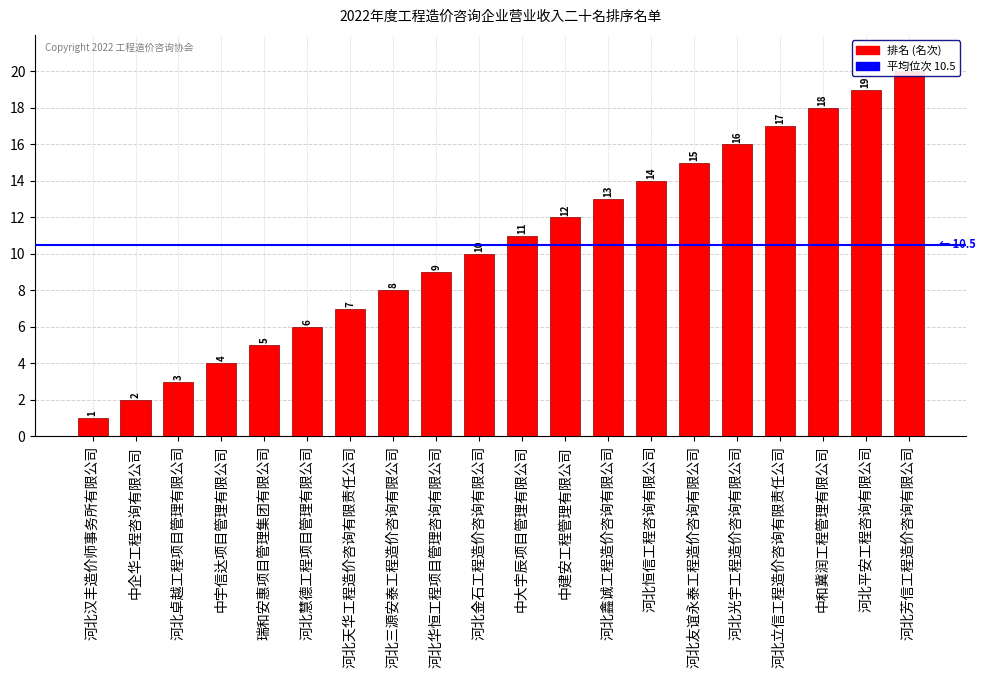

Approximately how many times larger is the value at 河北芳信工程造价咨询有限公司 compared to 河北友谊永泰工程造价咨询有限公司?

1.3